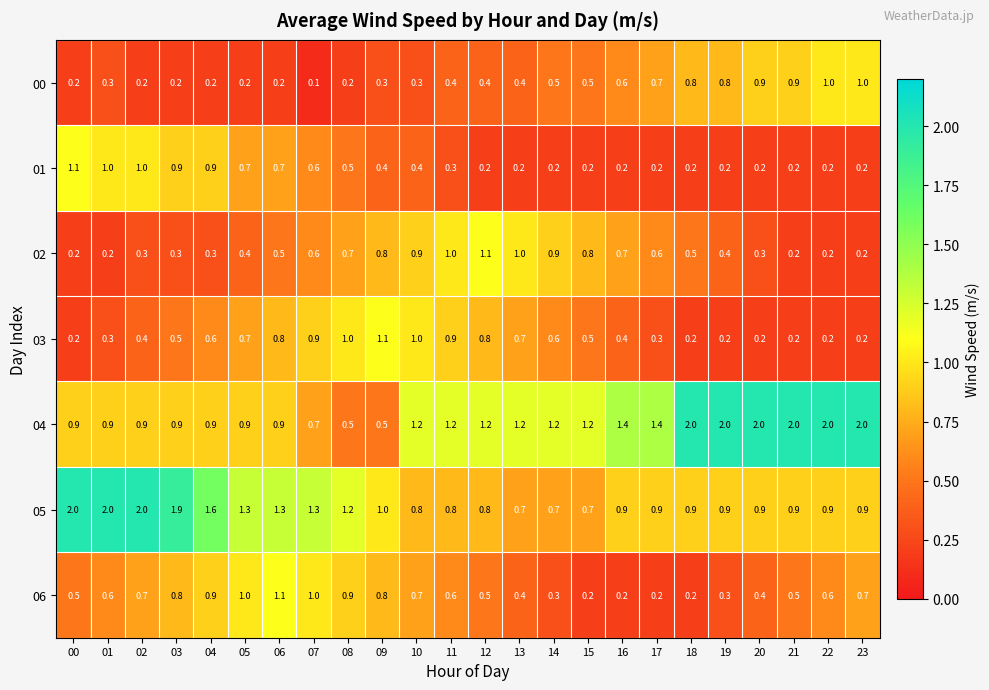

What is the sum of all 00 values?

11.3